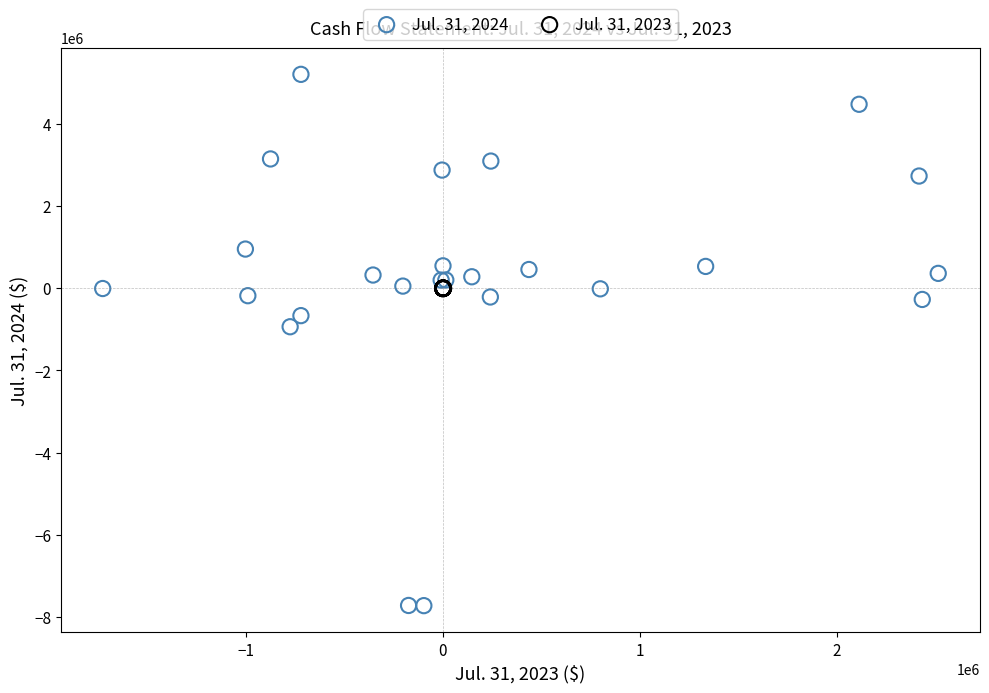

Which series reaches the minimum Y coordinate?

Jul. 31, 2024